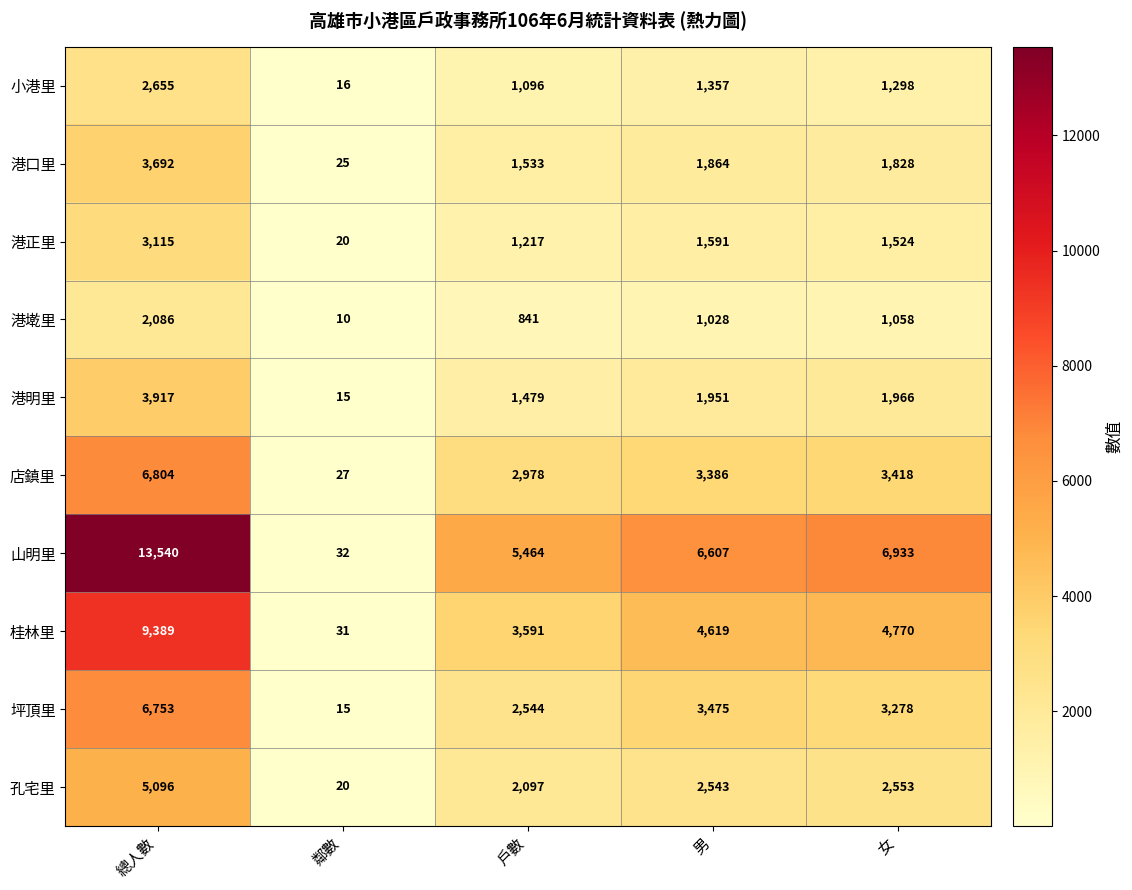

What value does the 桂林里 series have at 鄰數?

31